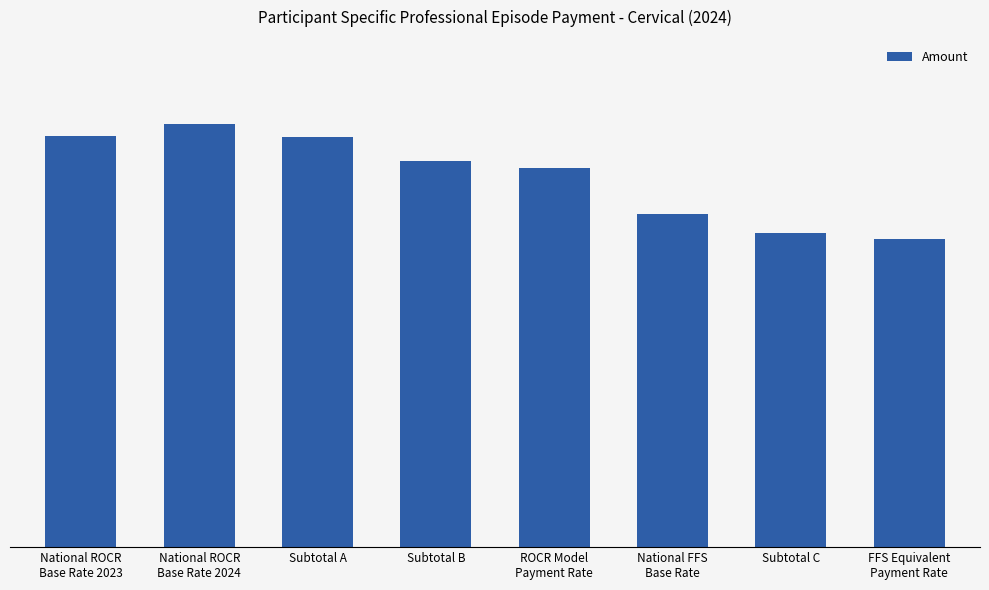

Between National FFS
Base Rate and Subtotal A, which is larger?

Subtotal A